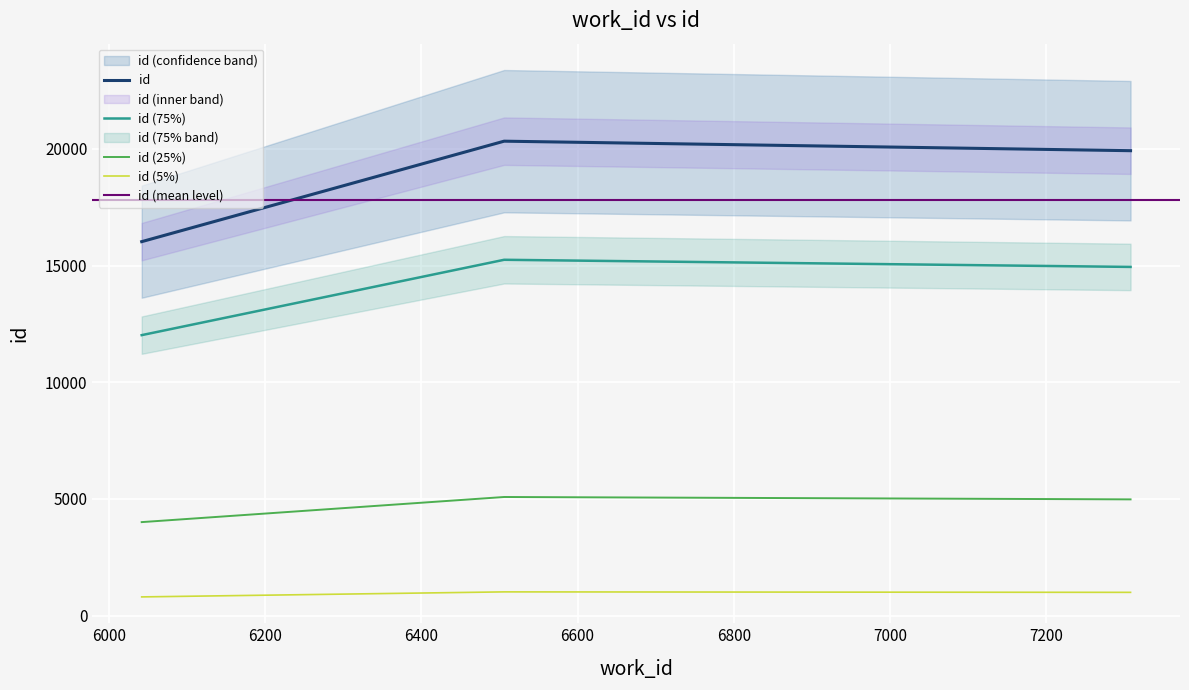

What is the average value?

18761